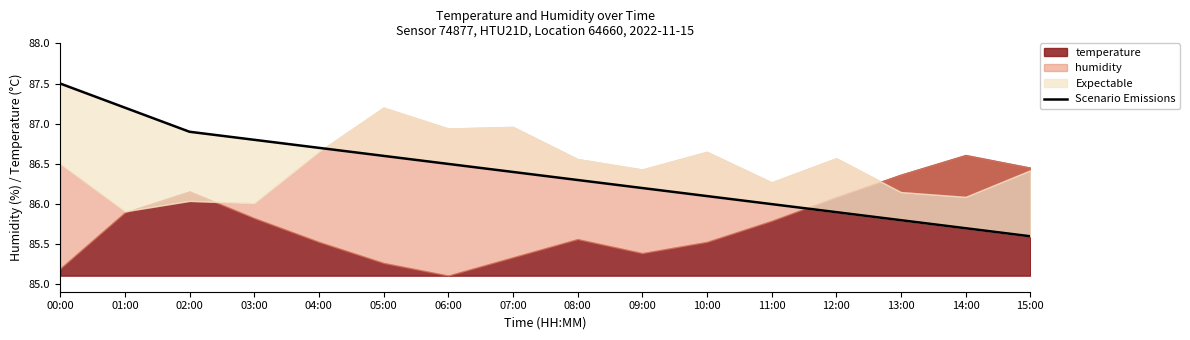

Reading left to right, what are all the values shown in this chart?

00:00=87.5	01:00=87.2	02:00=86.9	03:00=86.8	04:00=86.7	05:00=86.6	06:00=86.5	07:00=86.4	08:00=86.3	09:00=86.2	10:00=86.1	11:00=86.0	12:00=85.9	13:00=85.8	14:00=85.7	15:00=85.6